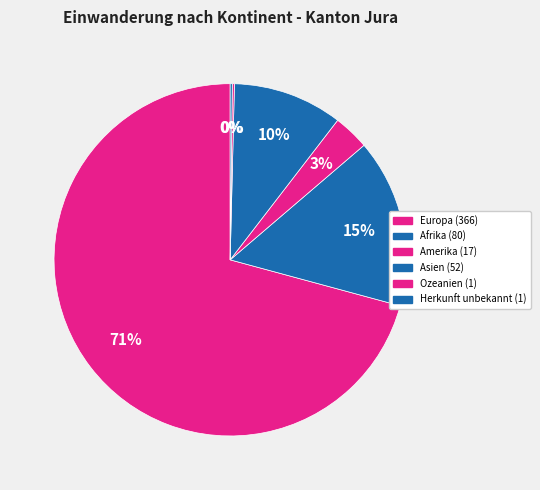

Is there any slice that represents more than half of the pie?

Yes